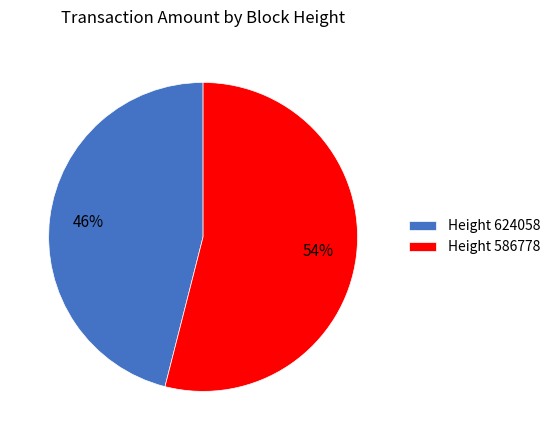

What is the majority slice?

Height 586778